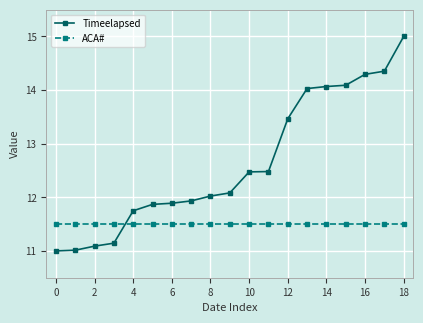

How many series are shown in this chart?

2